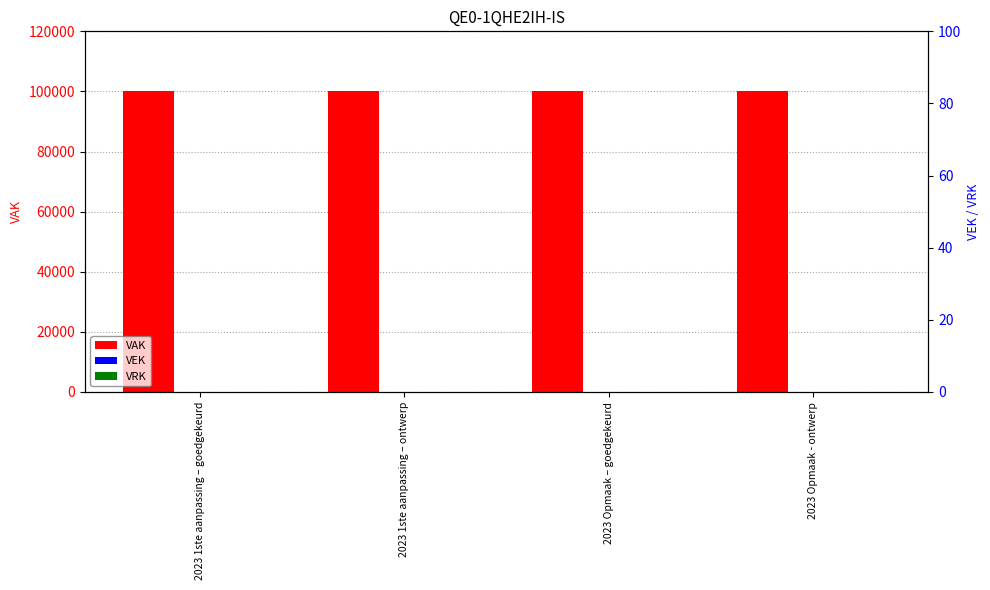

At which category is the sum across all series the highest?

2023 1ste aanpassing – goedgekeurd